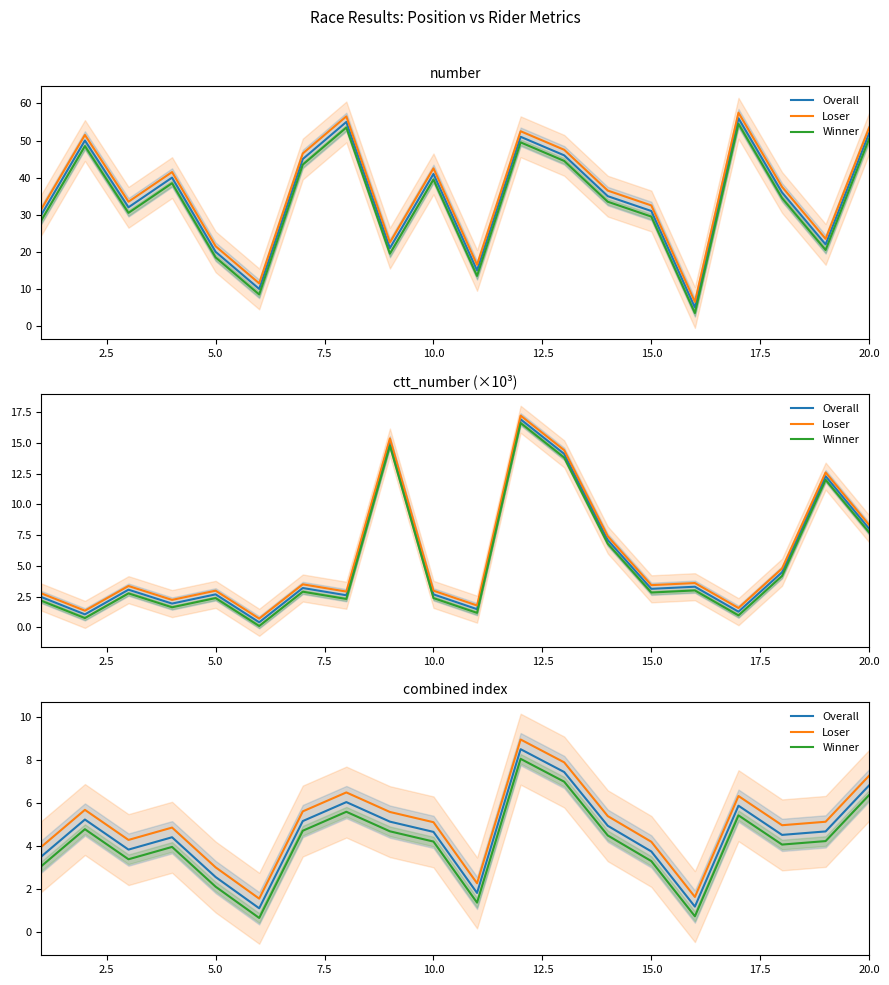

Rank the series by their maximum value, from lowest to highest.

Winner, Overall, Loser